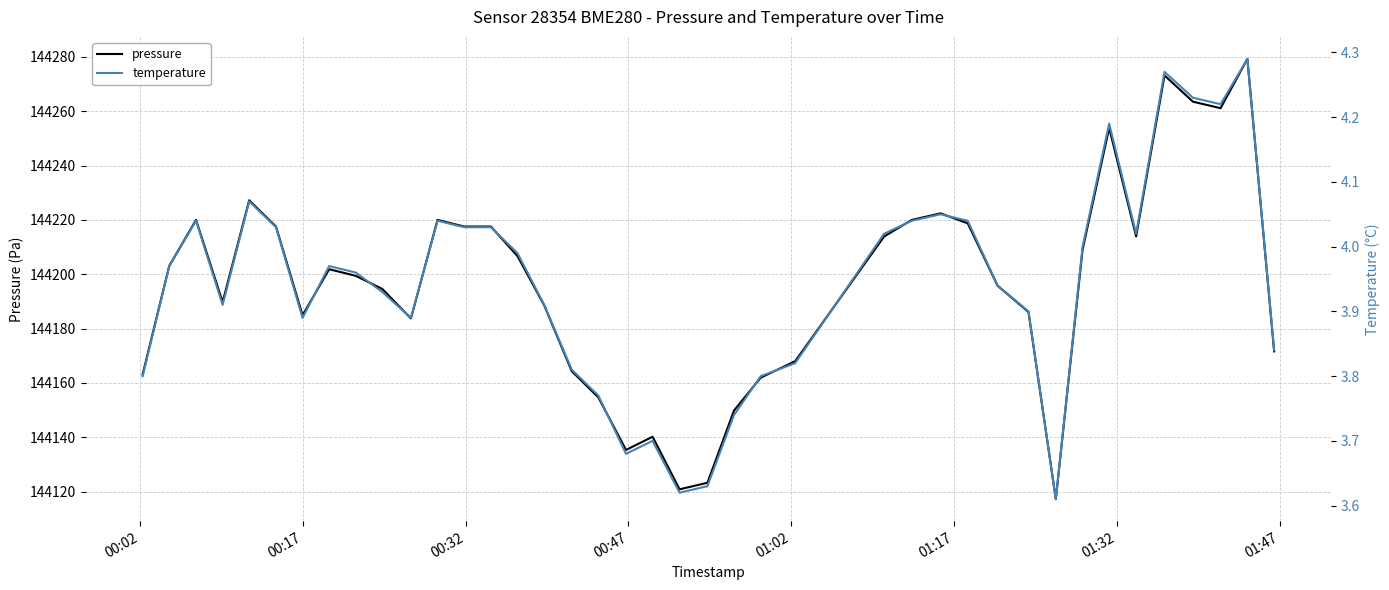

What is the maximum value for pressure?

144279.3